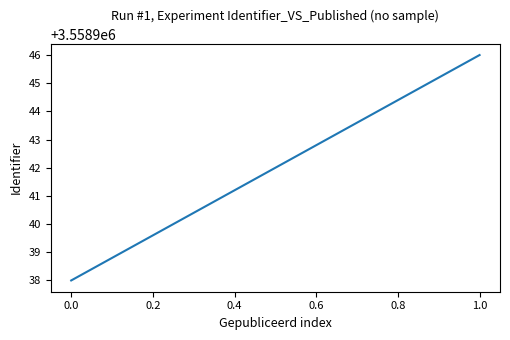

What is the average value?

3558942